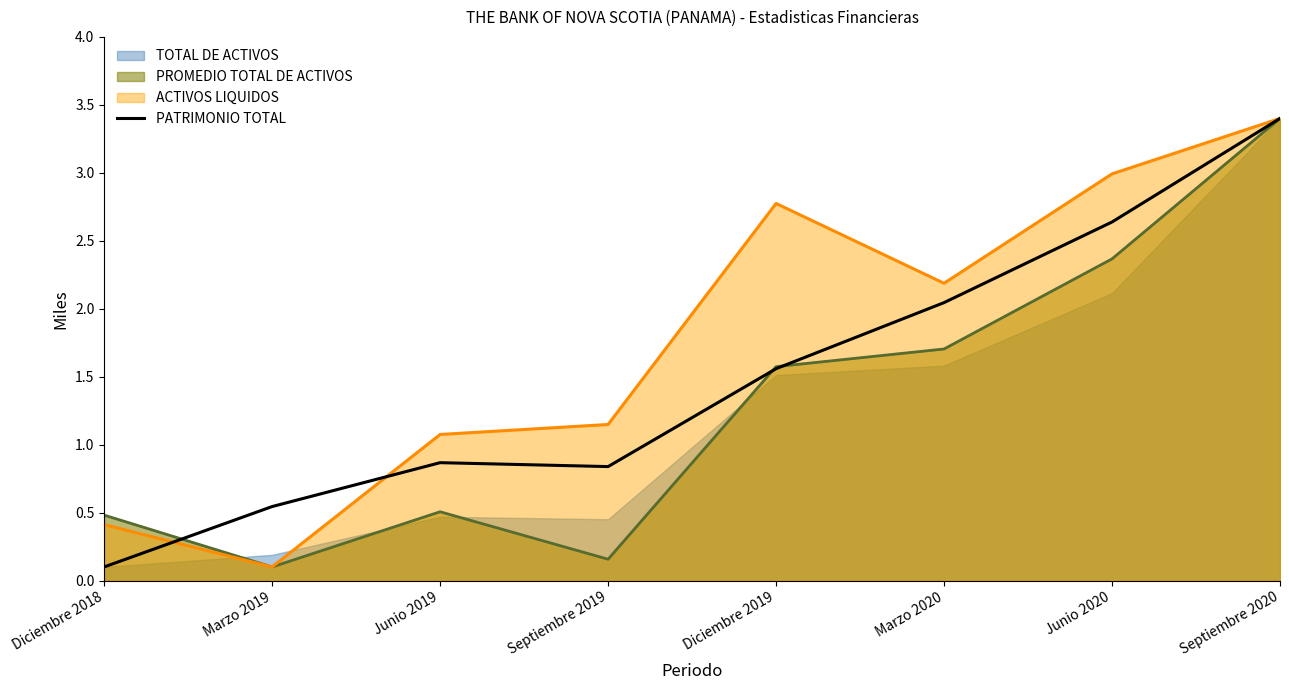

List the labels in order of value, smallest first.

Diciembre 2018, Marzo 2019, Septiembre 2019, Junio 2019, Diciembre 2019, Marzo 2020, Junio 2020, Septiembre 2020